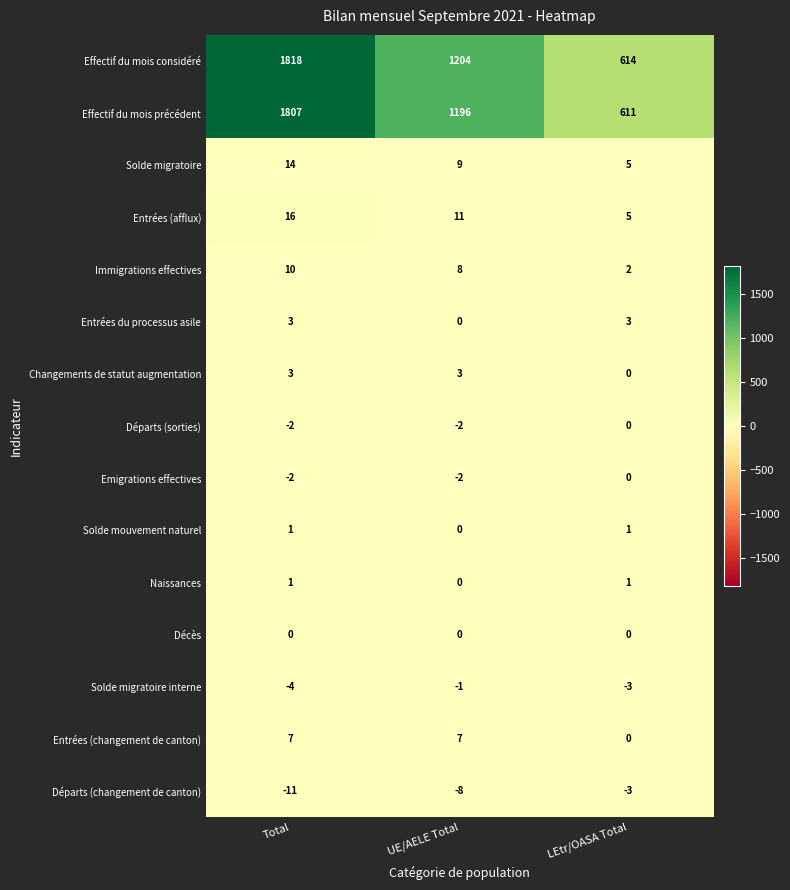

At how many categories does at least one series exceed 1756?

1